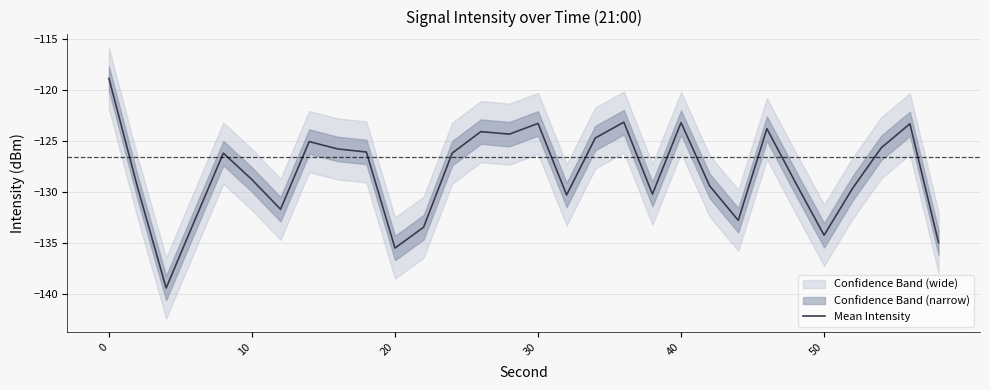

What is the difference between the second highest and minimum values?

16.3